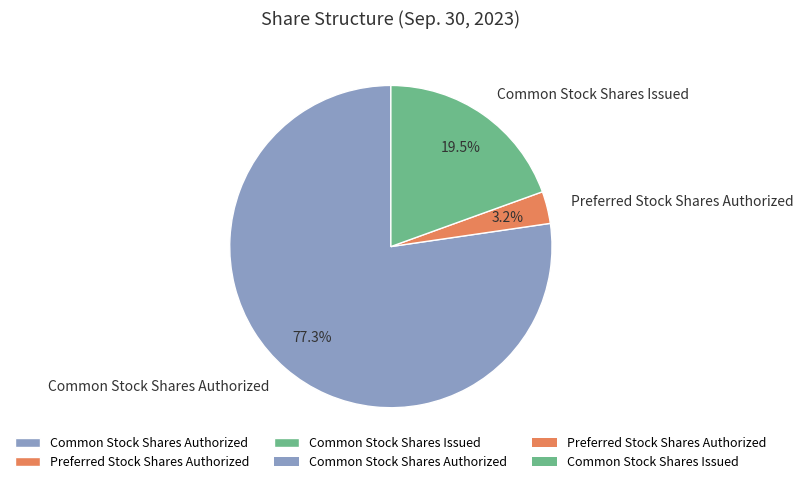

Which has a higher value, Common Stock Shares Authorized or Common Stock Shares Issued?

Common Stock Shares Authorized